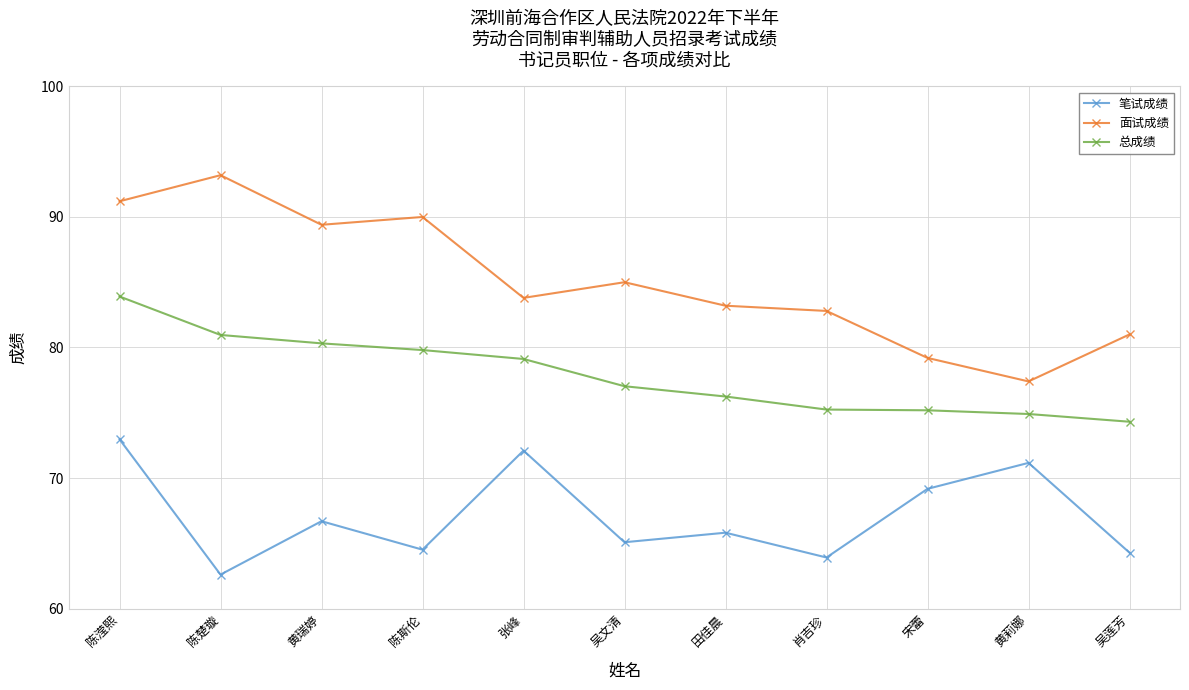

At how many categories does at least one series exceed 84?

5